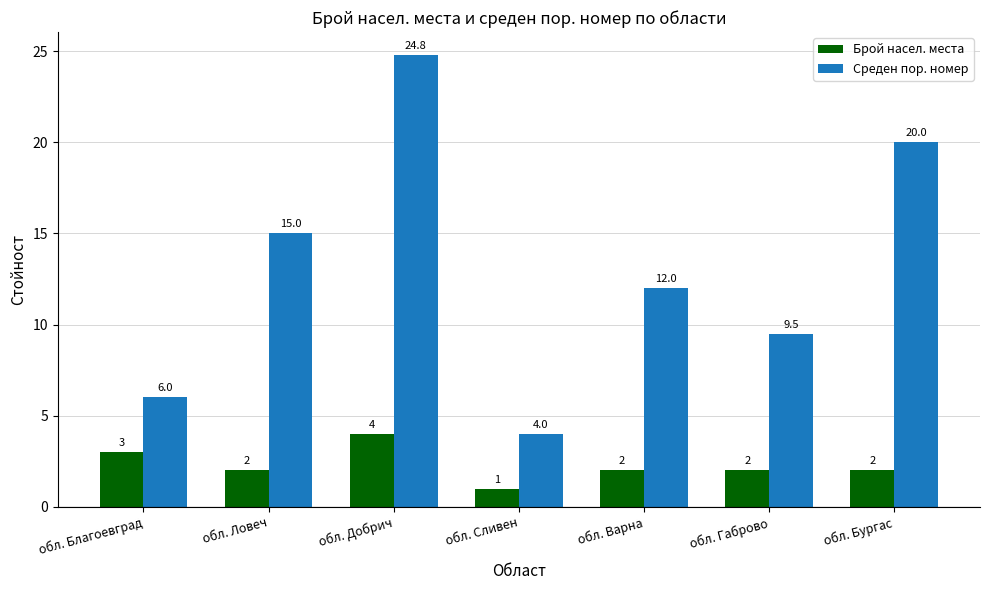

How many bars are there in each group?

2